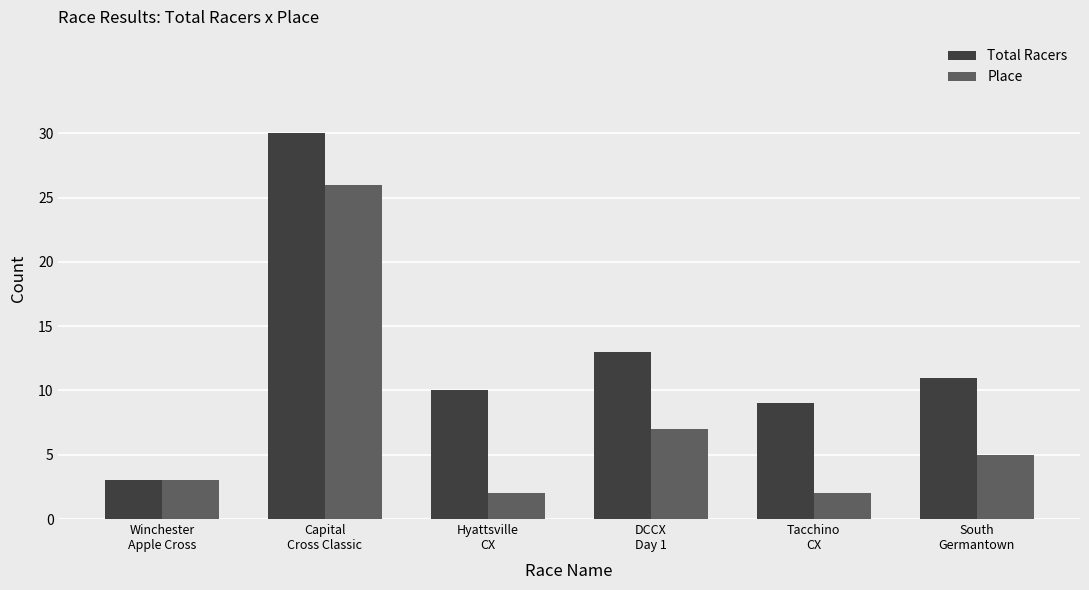

Which series has the largest range (max minus min)?

Total Racers